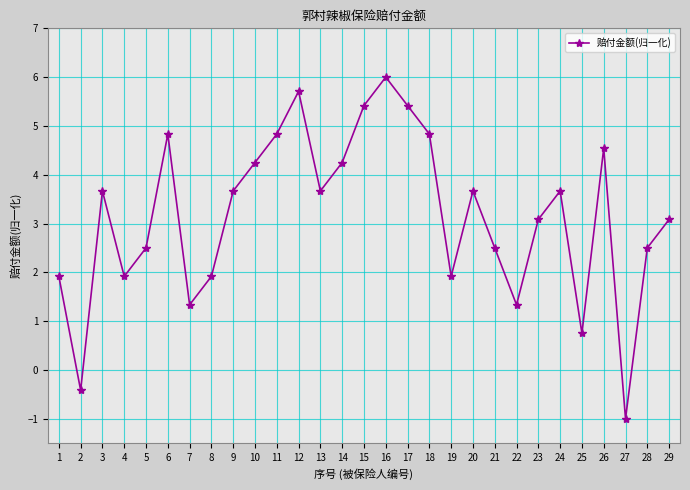

At which category does the chart reach its peak across all series?

16